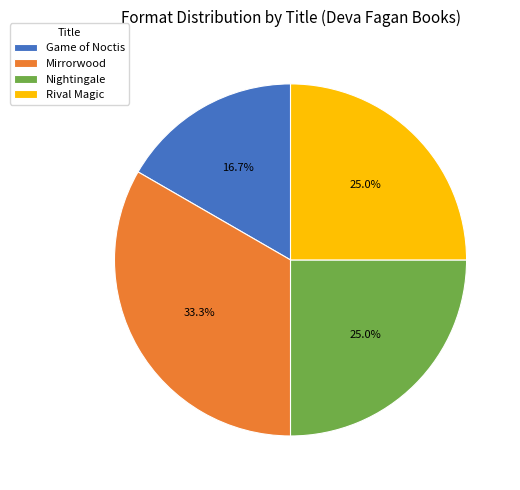

Between Game of Noctis and Nightingale, which is larger?

Nightingale